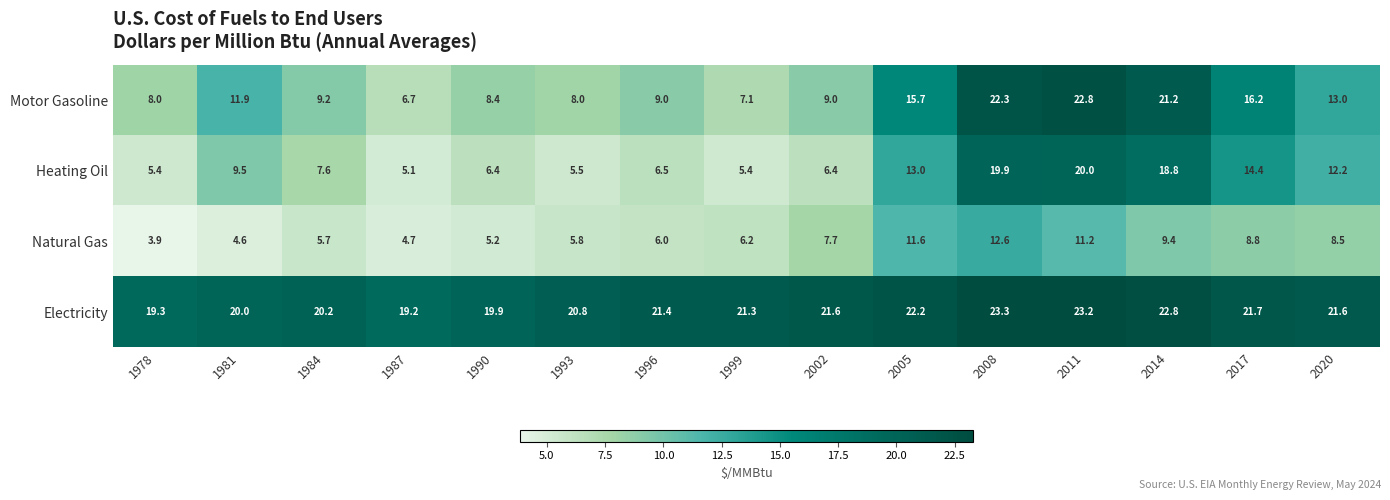

At how many categories does at least one series exceed 4?

15